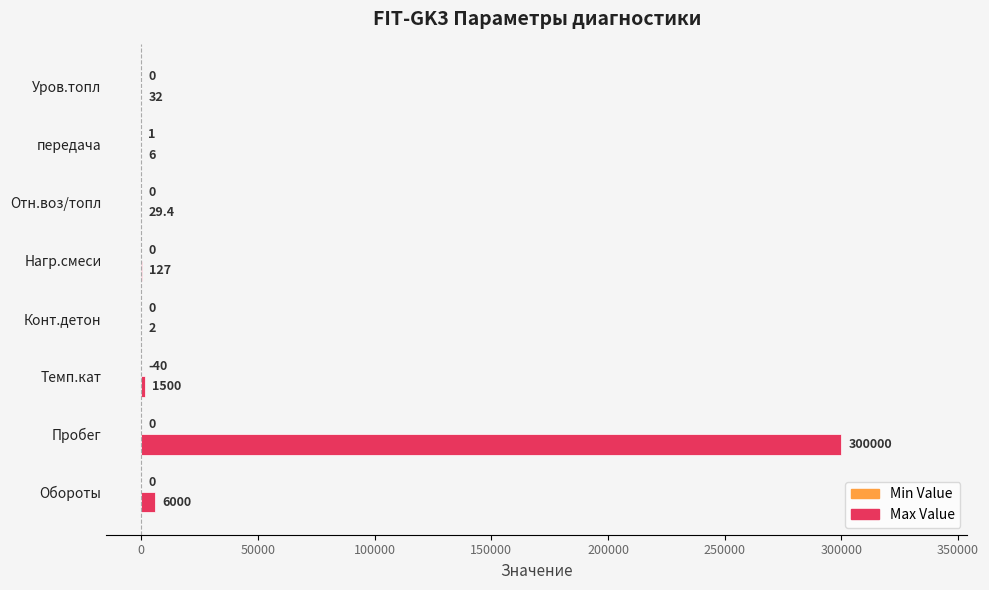

The Max Value series shows 6000.0 at Обороты. True or false?

True